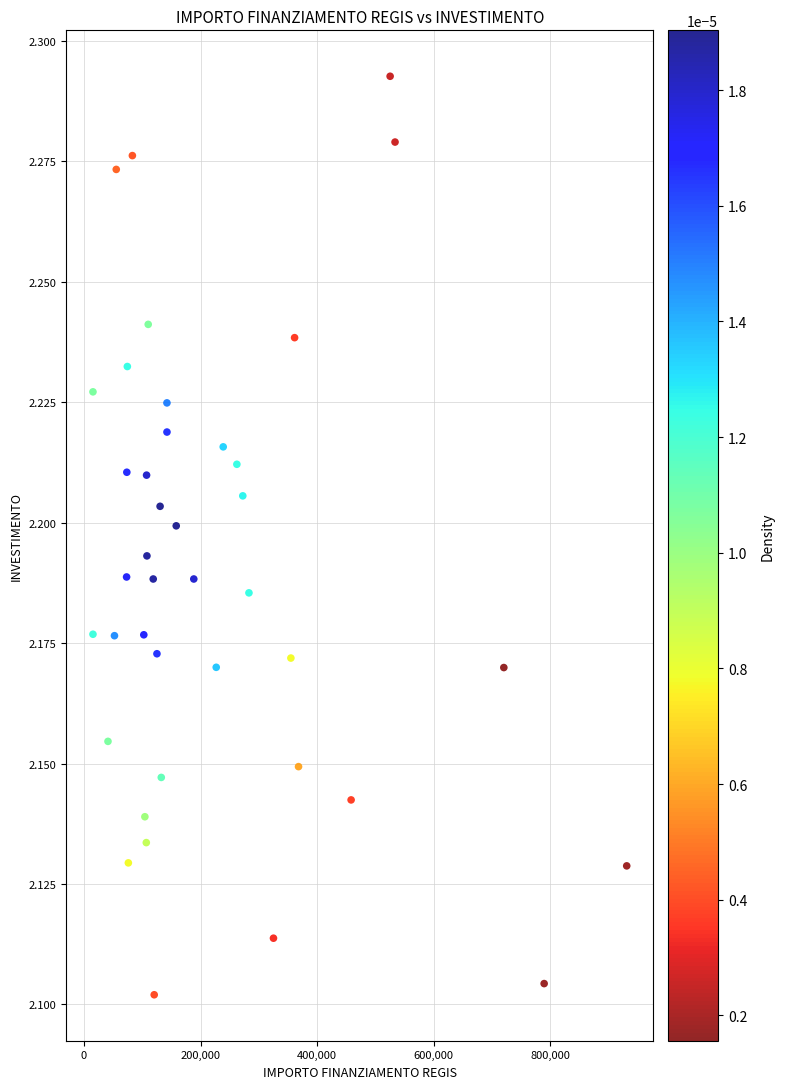

What is the range of X values (max minus min)?

915429.5